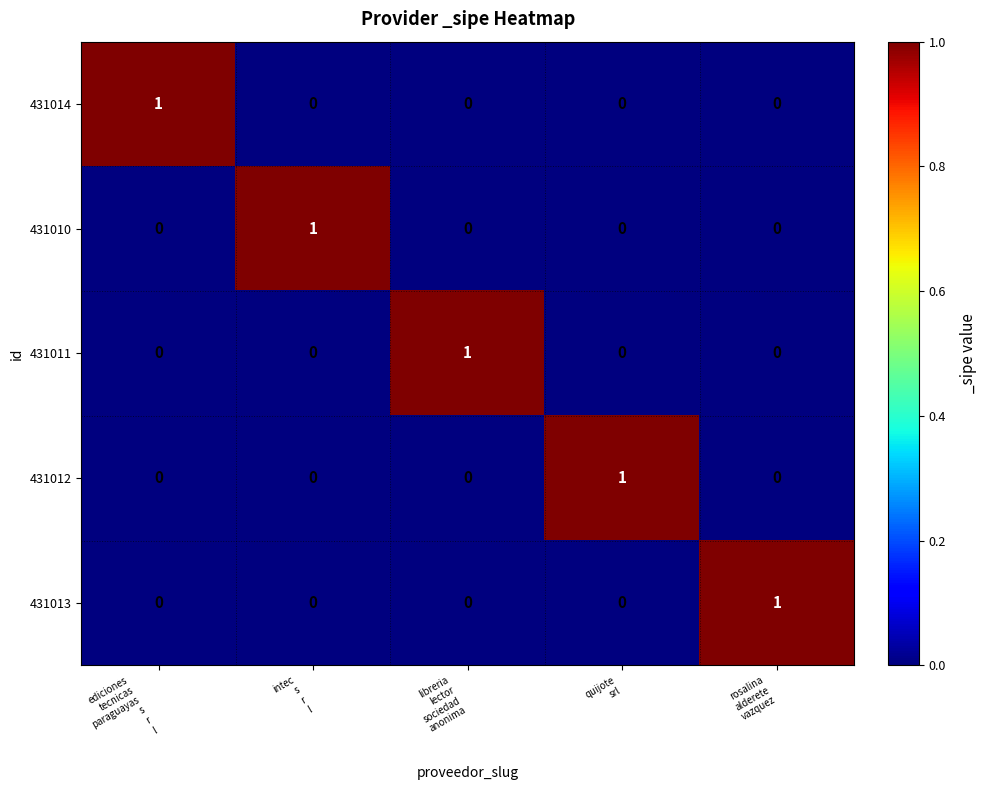

At how many categories does at least one series exceed 0?

5